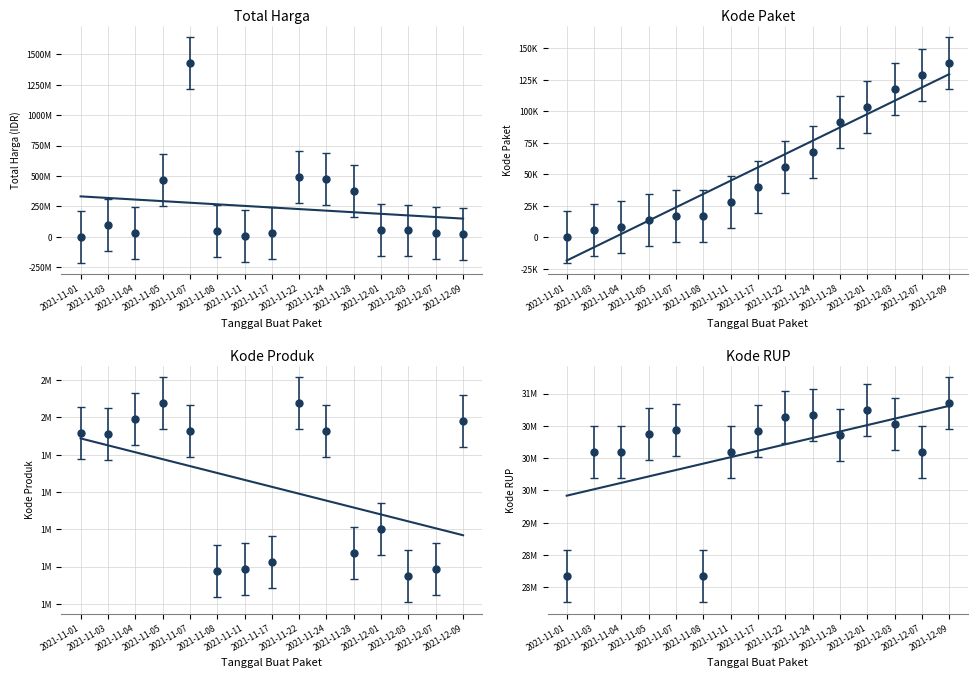

What is the value of the Kode RUP point at the 5th from the left?

30428912